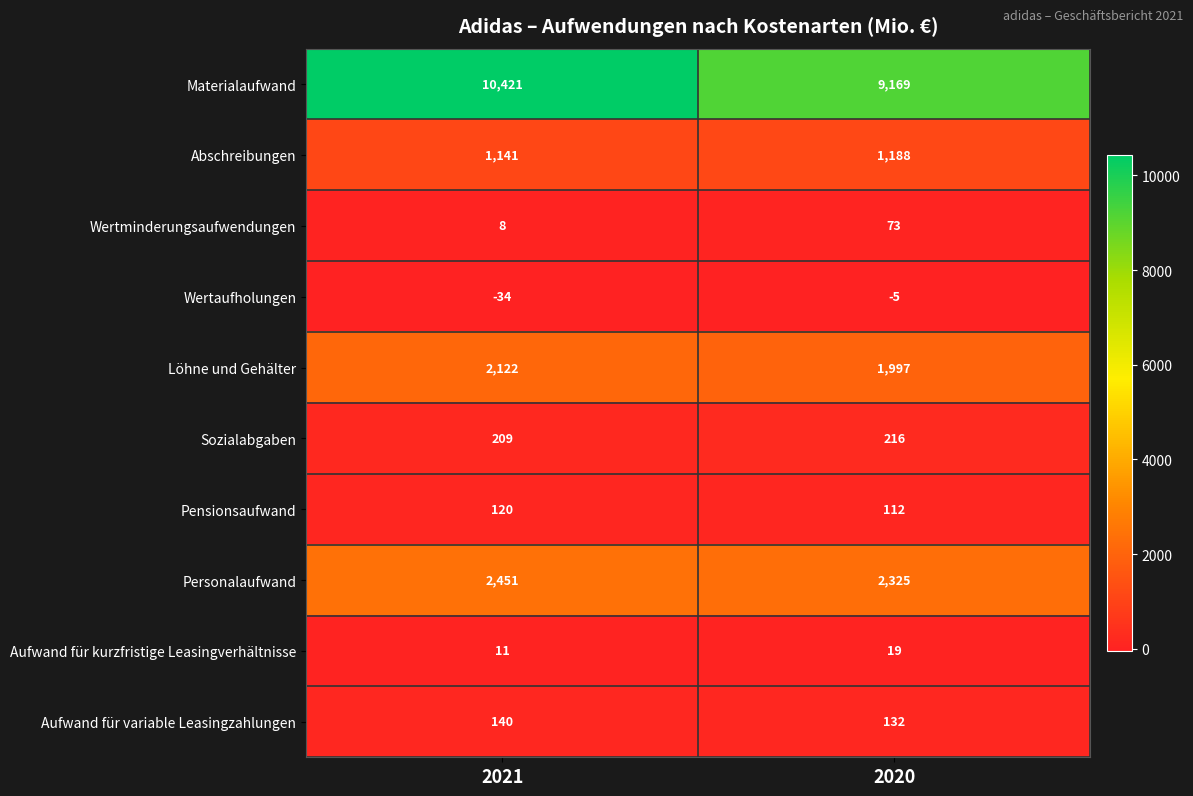

At which label is Sozialabgaben closest to 212?

2021